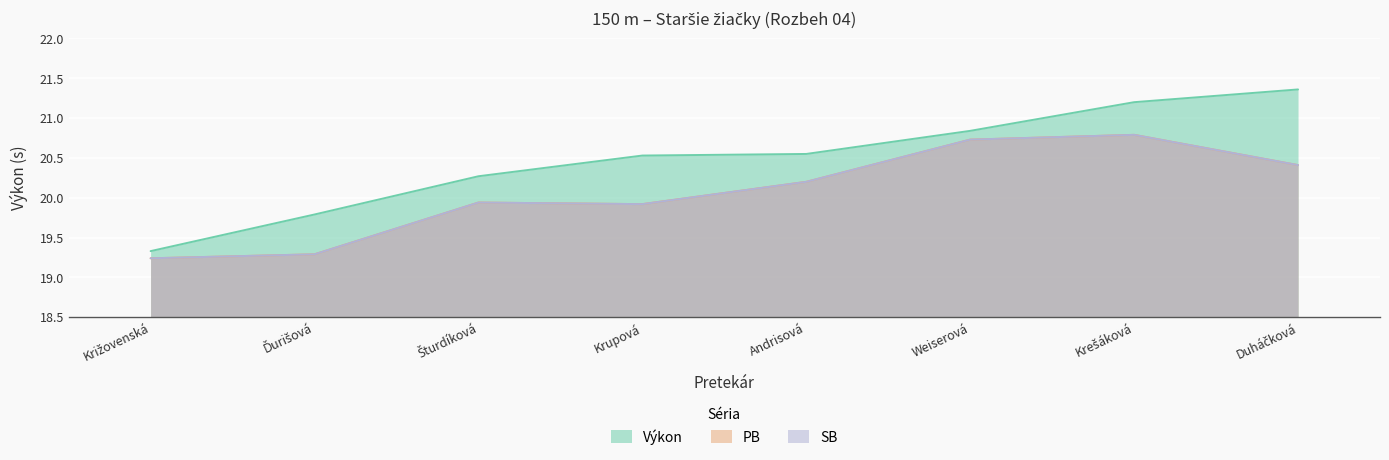

At which category is the sum across all series the highest?

Krešáková